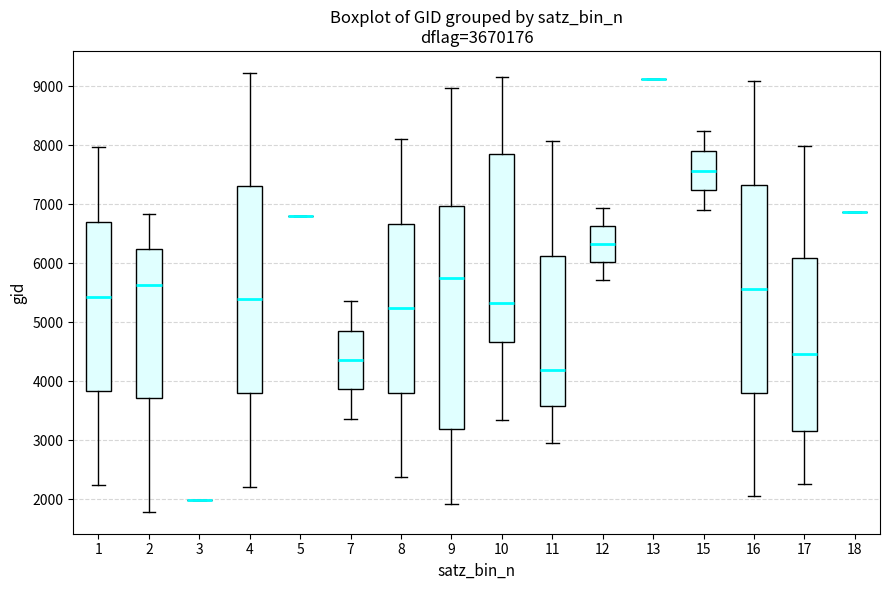

Comparing the boxes themselves (not the whiskers), which one is the tallest?

9